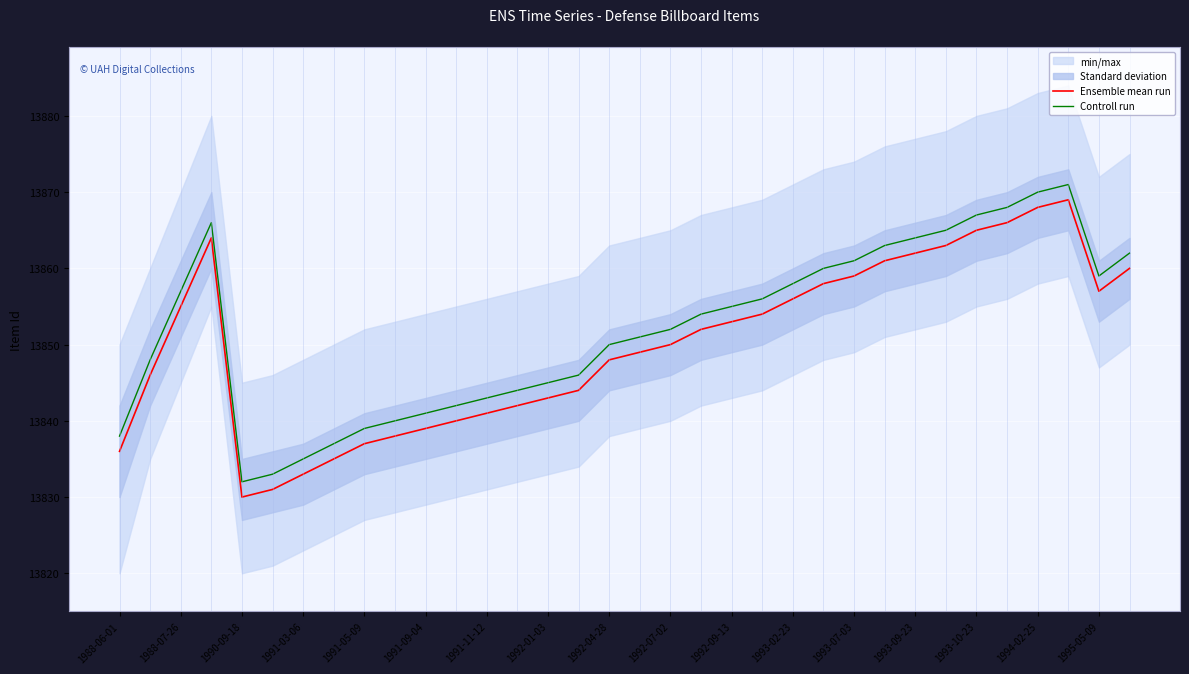

Rank the series by their average value, from lowest to highest.

Ensemble mean run, Controll run